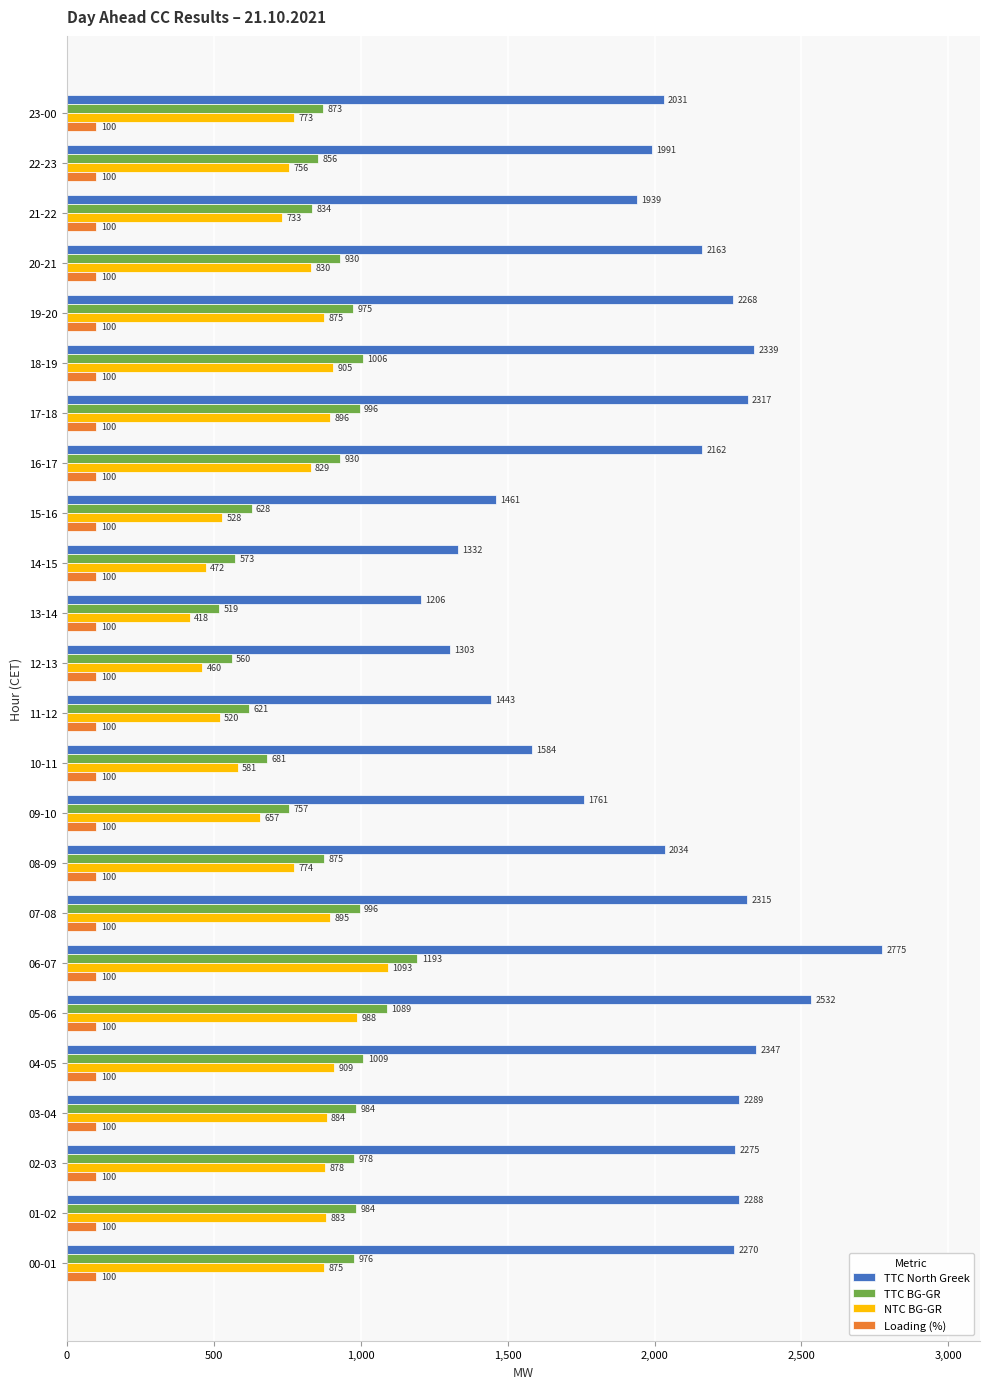

What is the difference between the maximum and minimum values in the TTC North Greek series?

1569